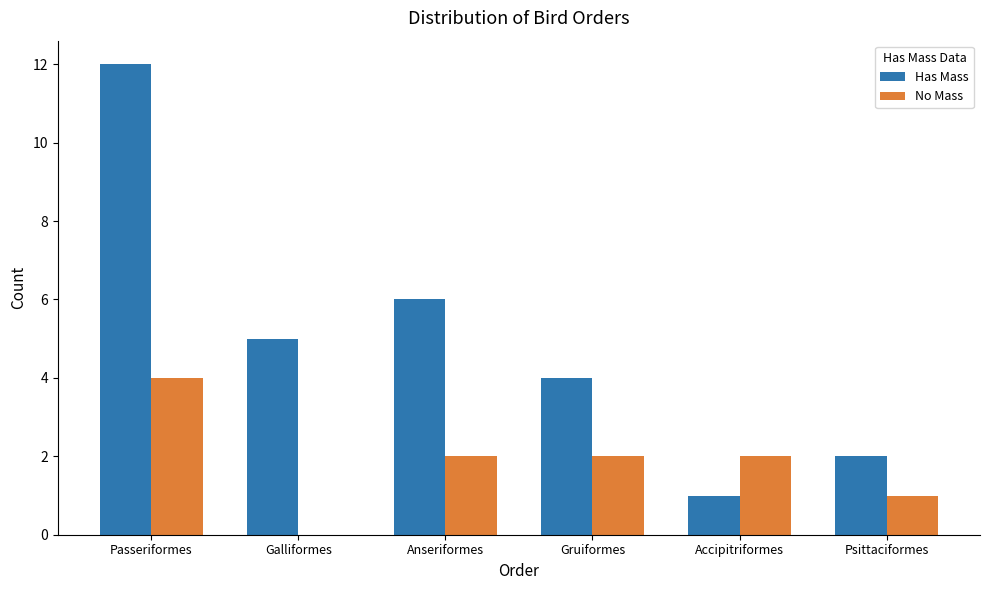

Are the bars grouped side by side (vs. stacked)?

Yes